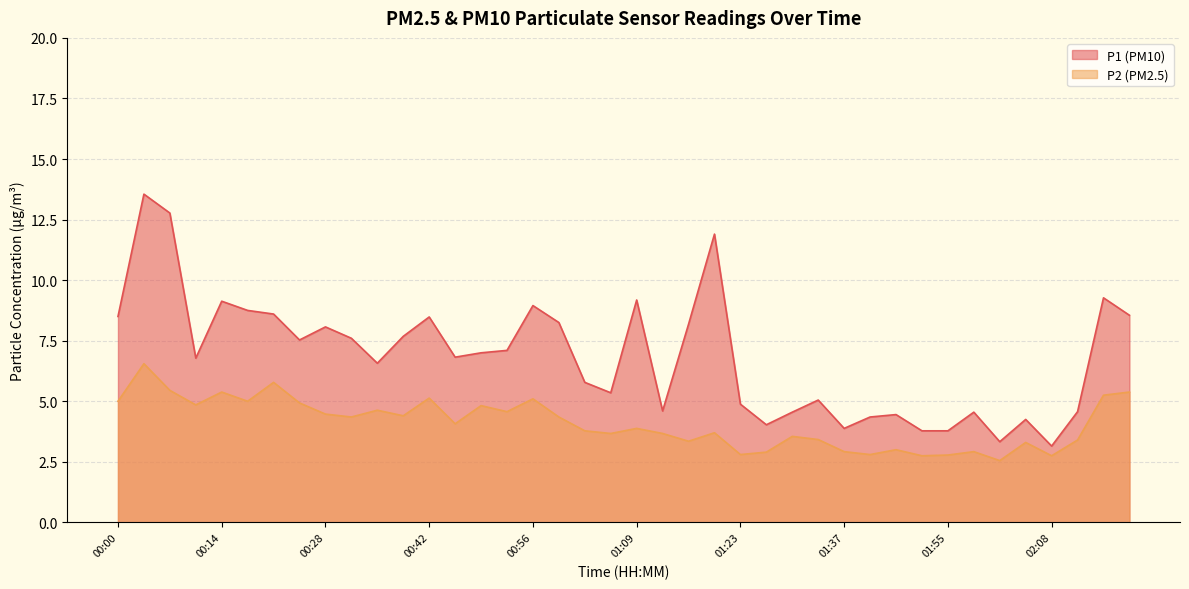

At which category is the sum across all series the highest?

00:03